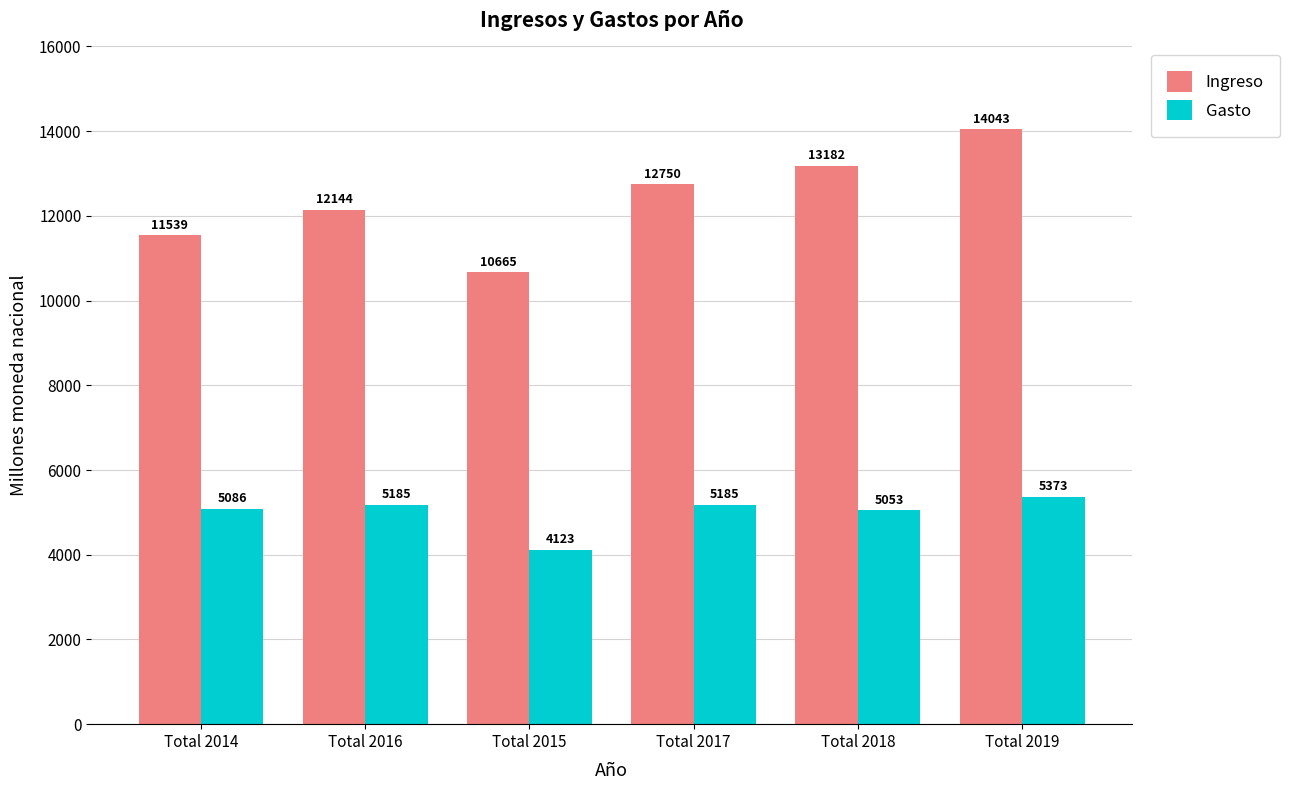

List the series in order of their peak value, highest first.

Ingreso, Gasto